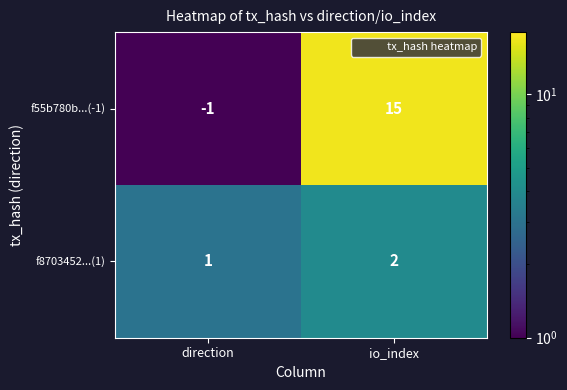

What is the difference between the highest and lowest values at io_index?

13